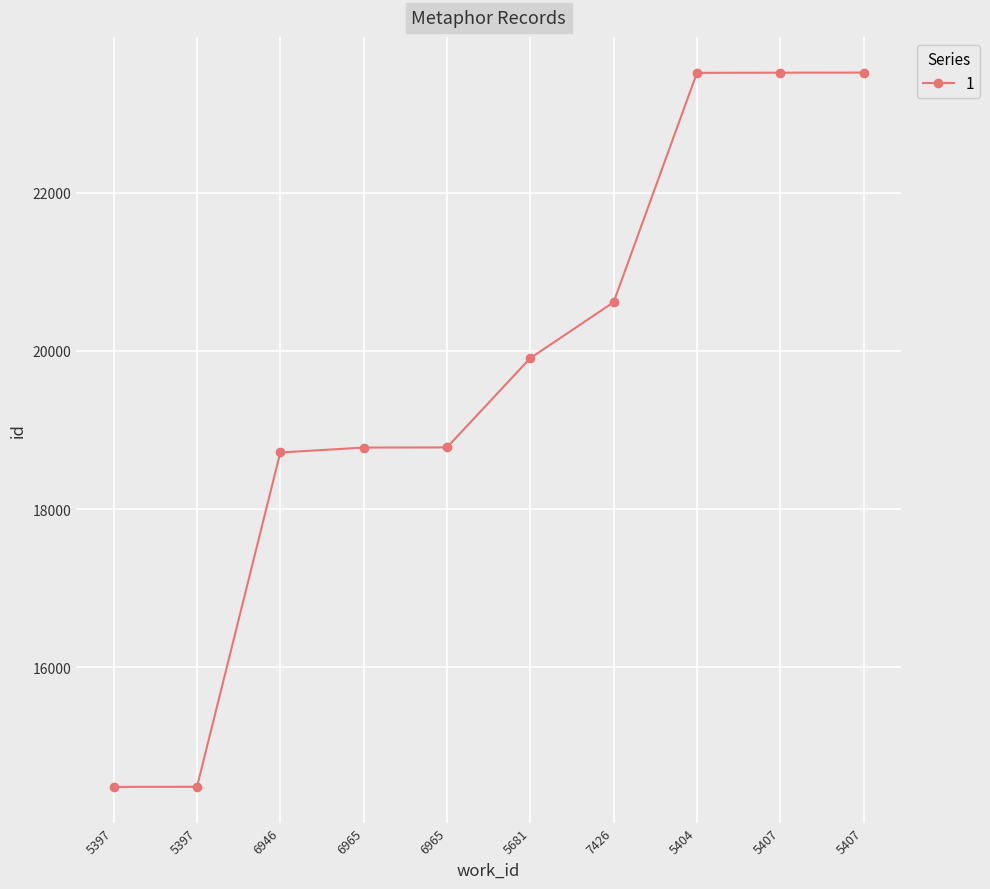

Does the chart have visible grid lines?

Yes